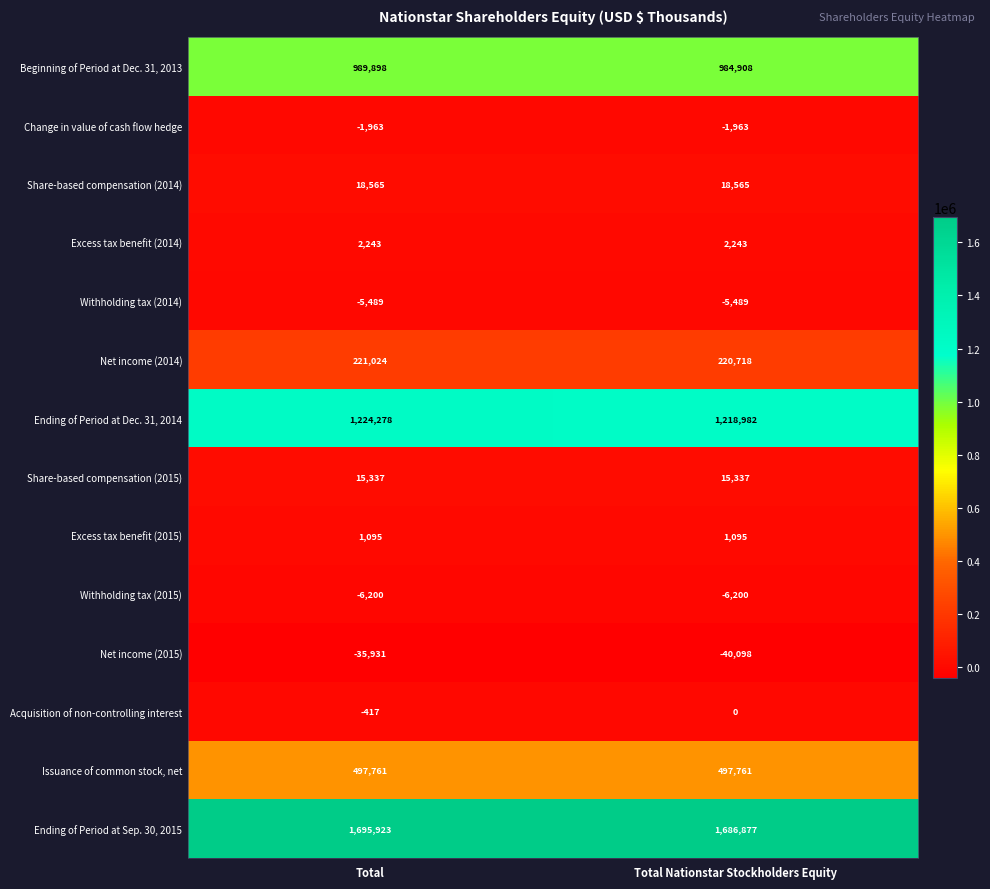

True or false: Net income (2015) has a value of -71431 at Total Nationstar Stockholders Equity.

False